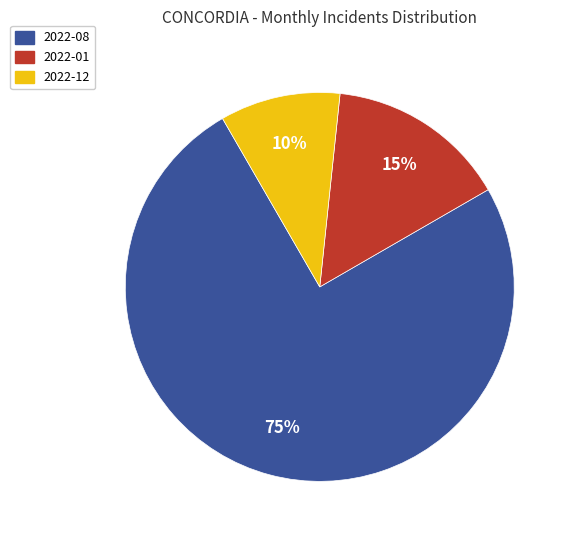

To the nearest percent, what percentage of the pie is 2022-01?

15%